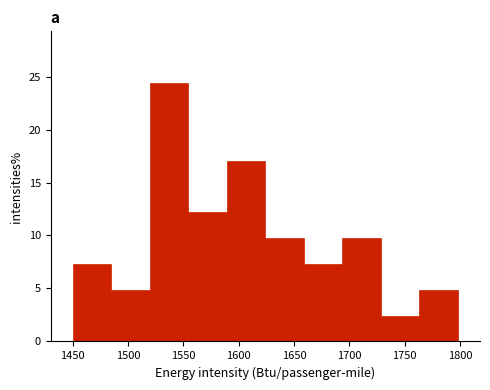

Over which range of the x-axis is the bar tallest?

1520 to 1555